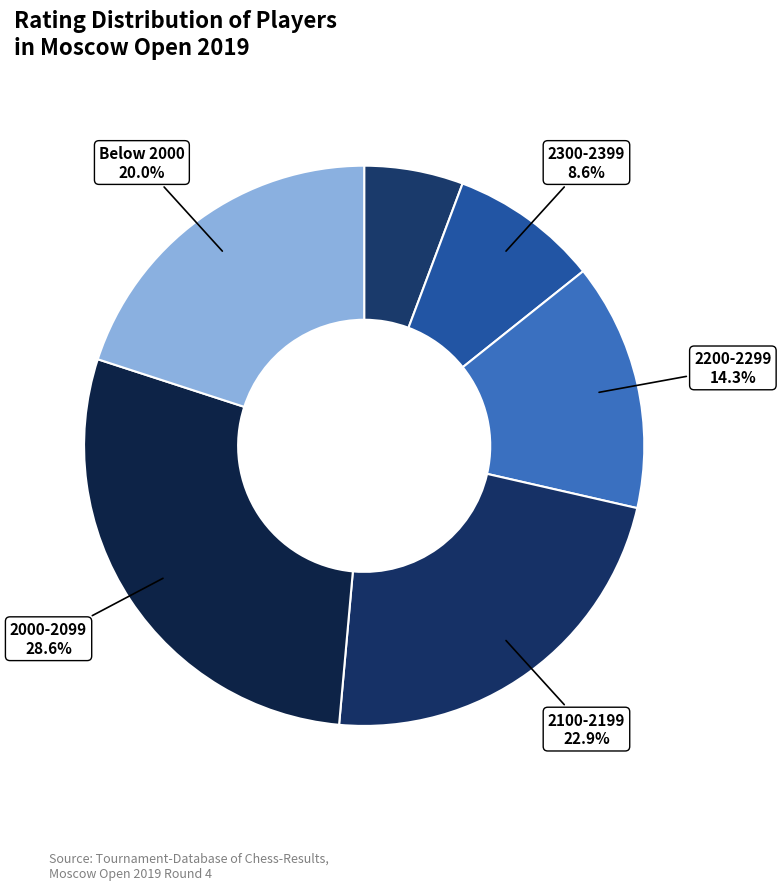

How many segments does this pie chart have?

6